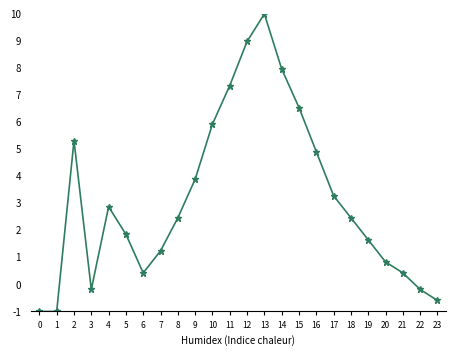

Is it true that the value at 0 is -1.0?

True